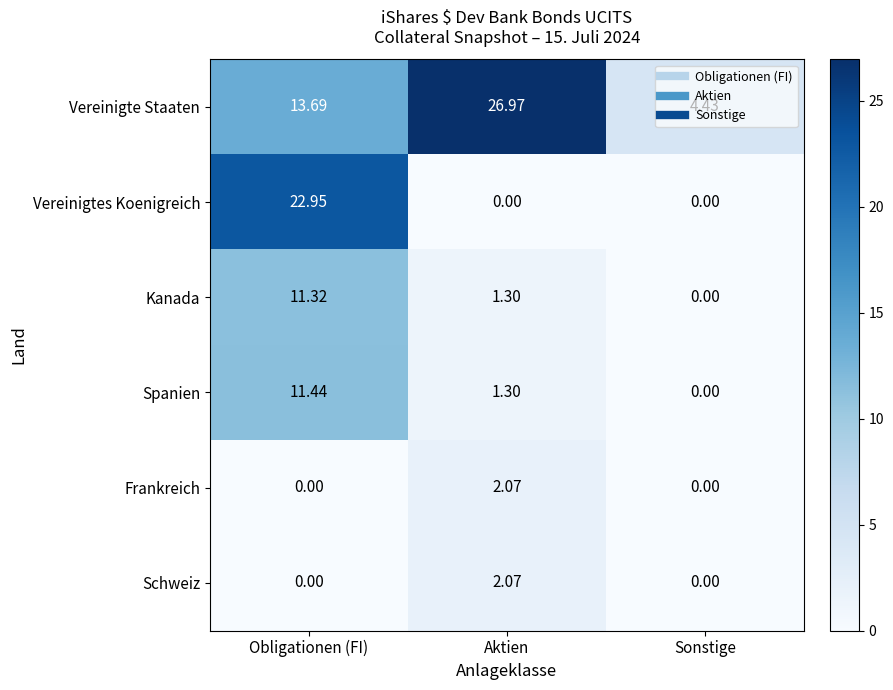

What is the total value across all series at Obligationen (FI)?

59.4